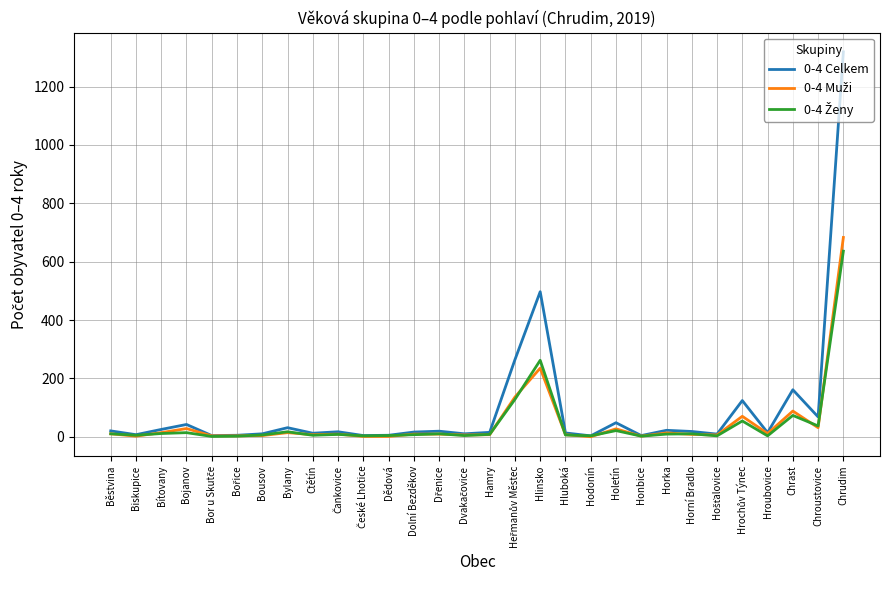

Is this an area chart (filled region under the line)?

No